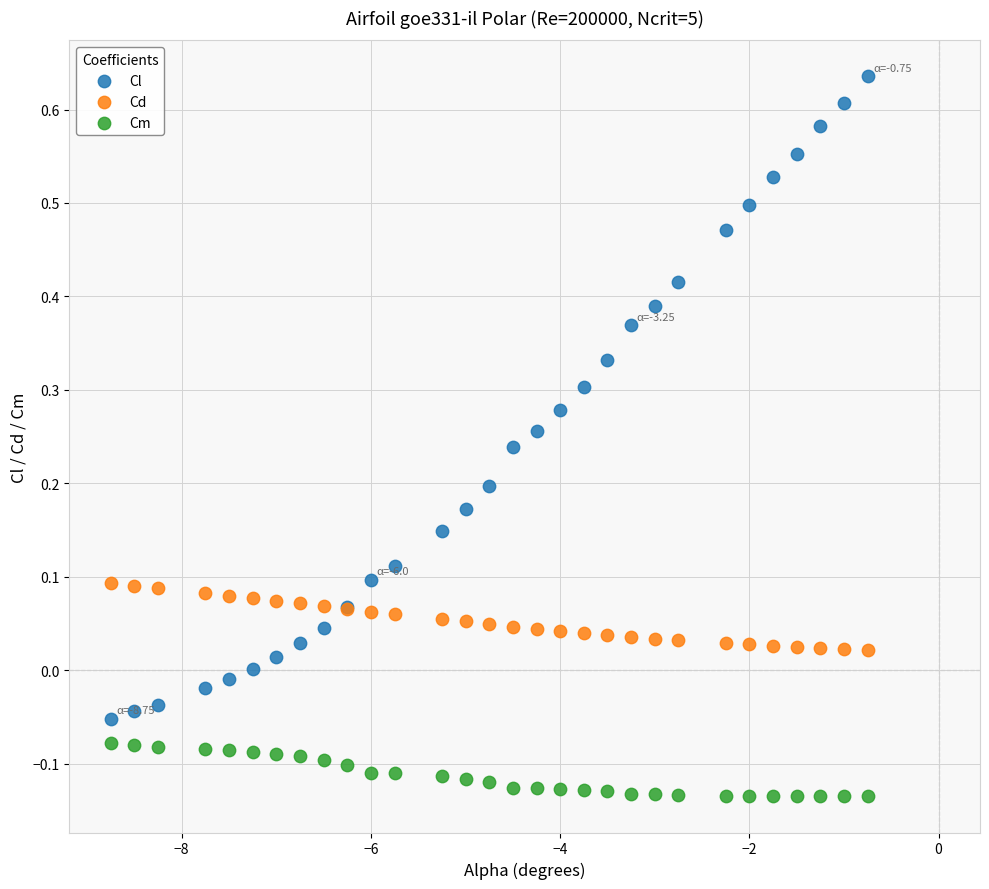

Which series has the largest Y range (max minus min)?

Cl